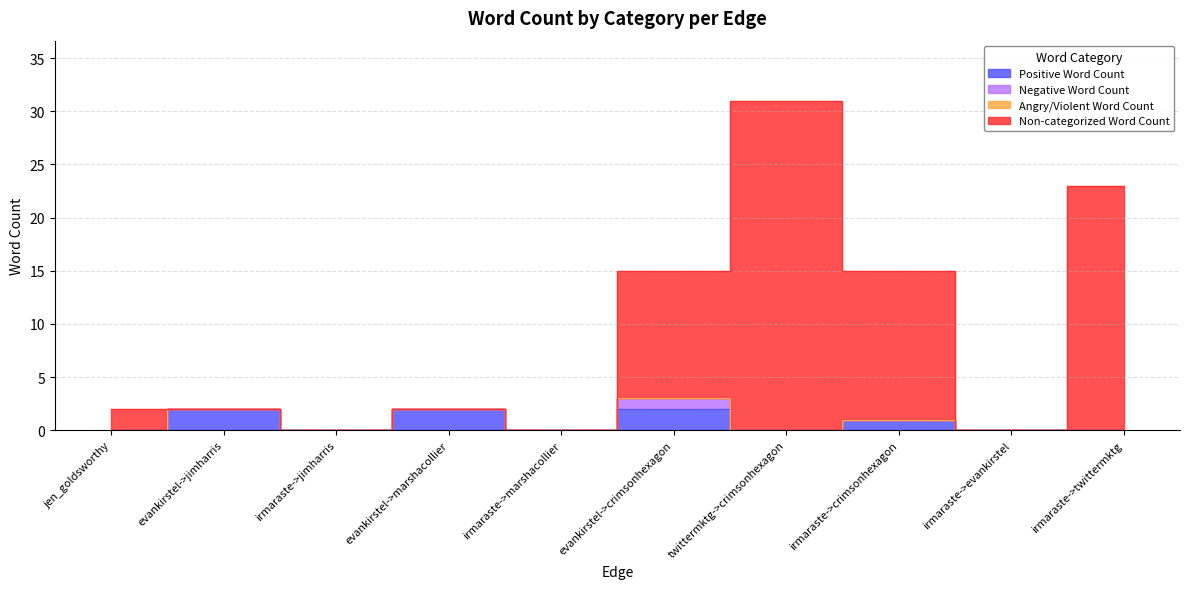

True or false: Positive Word Count and Non-categorized Word Count cross at least once.

False